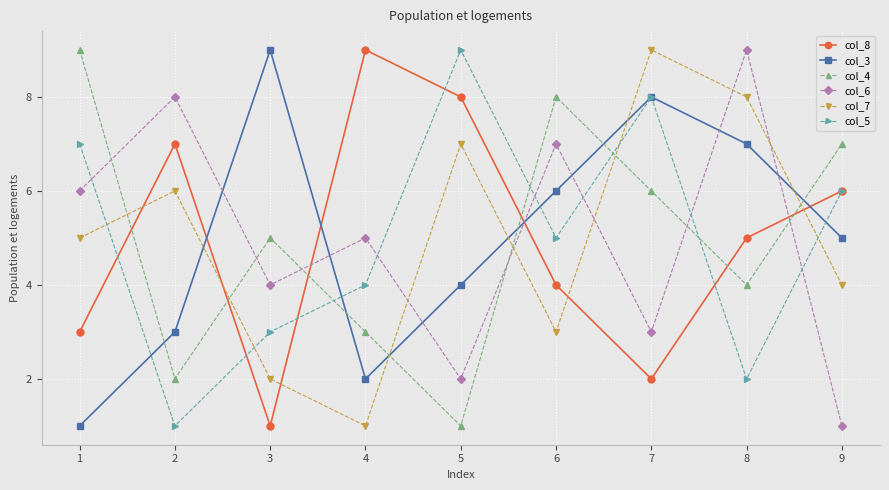

What is the difference between the second highest and second lowest values in the col_7 series?

6